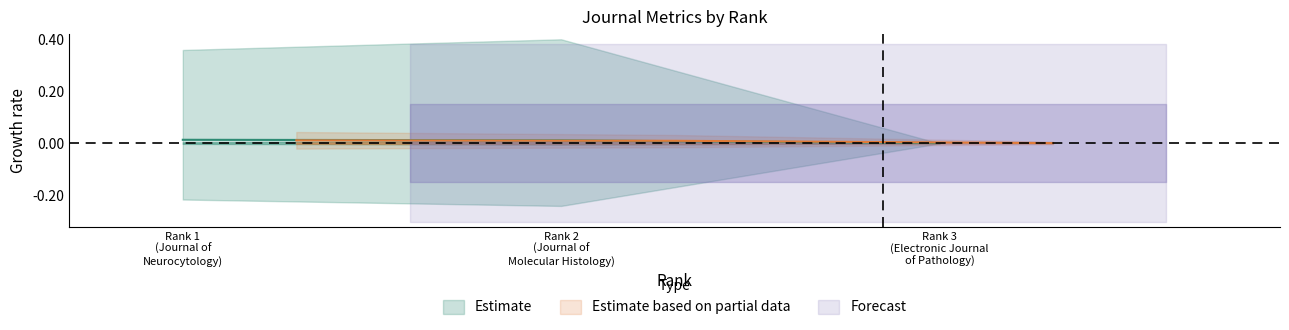

Count the number of categories in the chart.

3